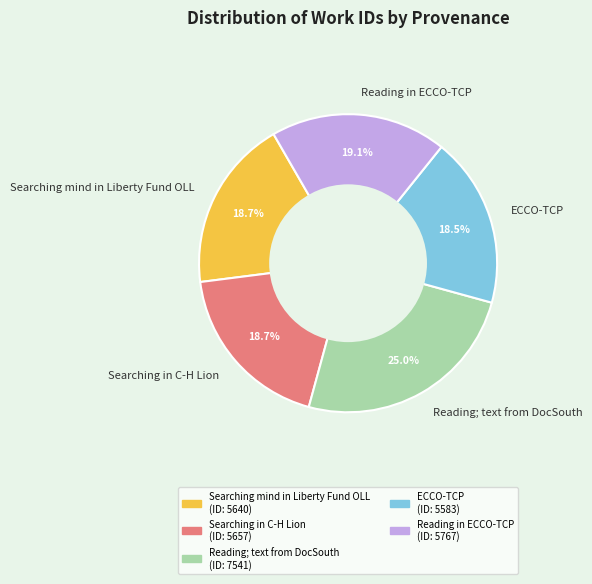

How many segments does this pie chart have?

5